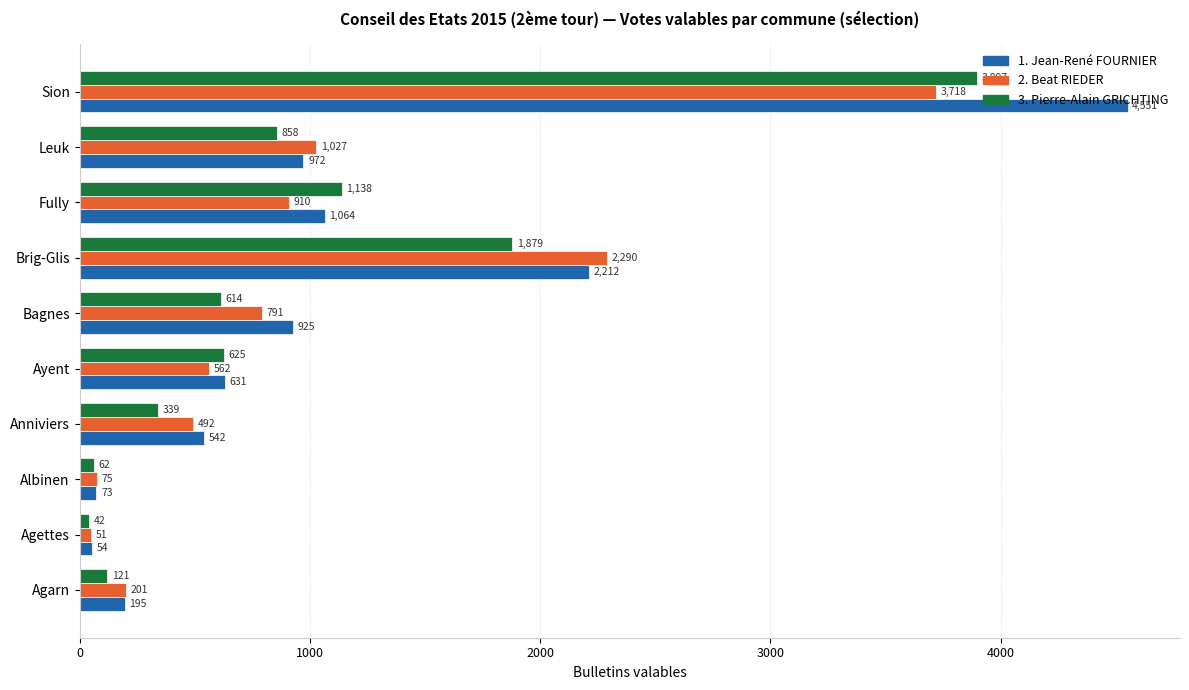

Which series has the widest spread of values?

1. Jean-René FOURNIER